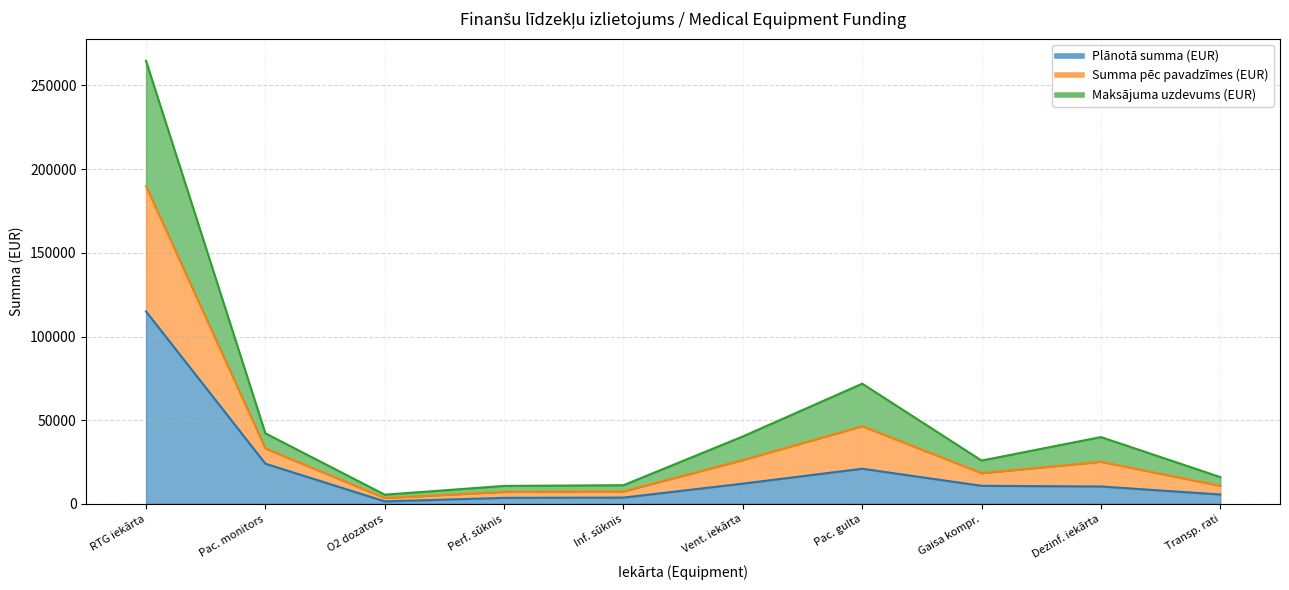

What is the difference between the maximum and minimum values in the Plānotā summa (EUR) series?

113500.0